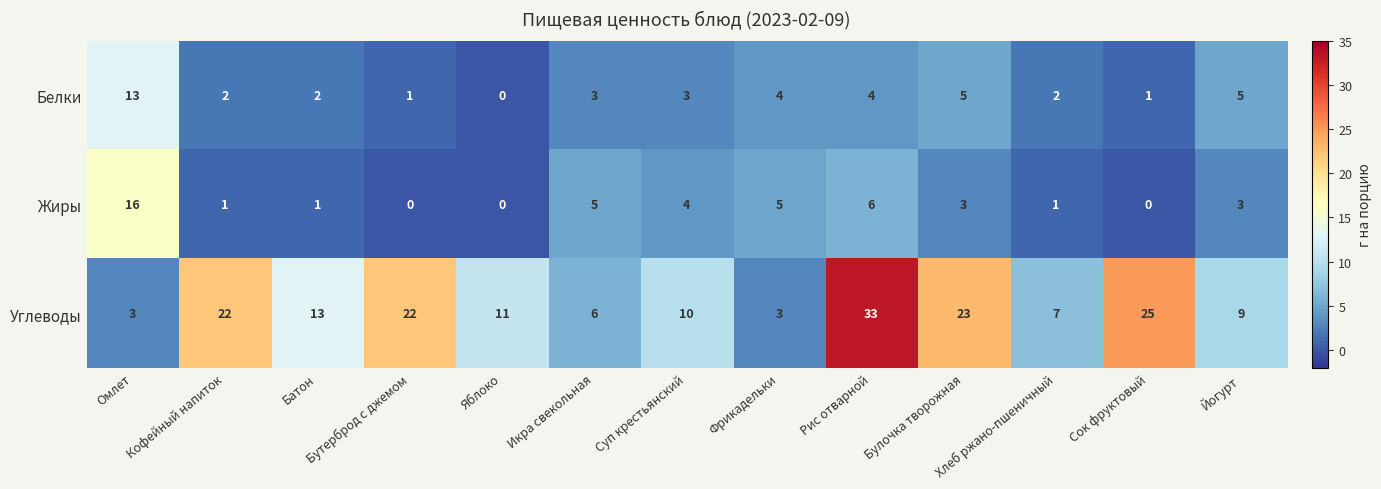

Is it true that Углеводы equals 8 at Яблоко?

False